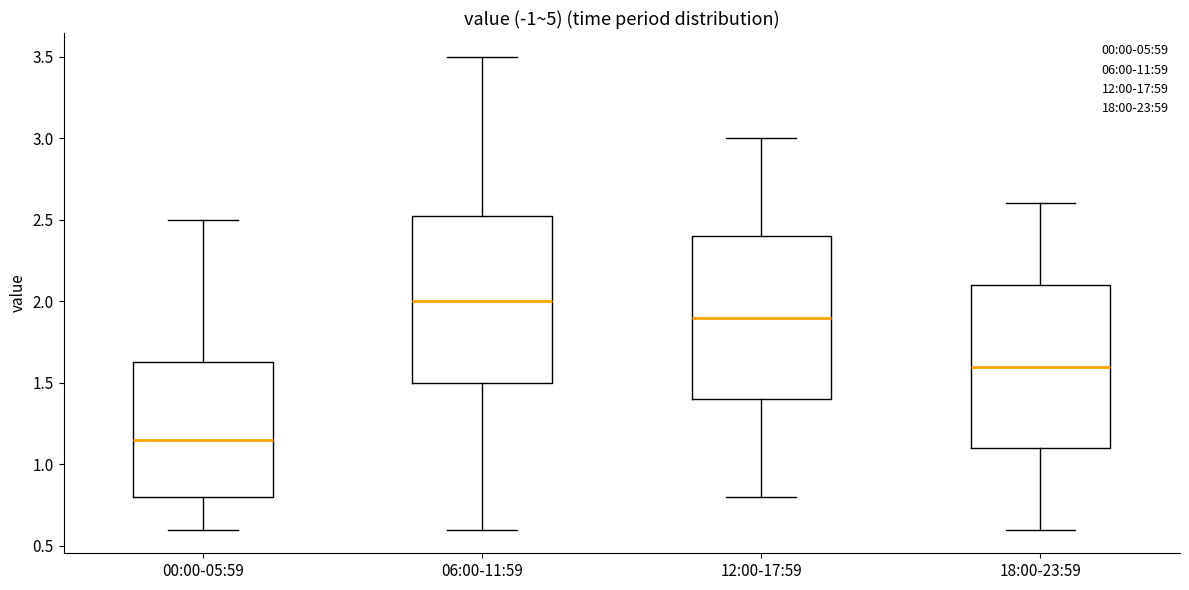

Where does the lower whisker of the box for 06:00-11:59 end on the y-axis? The values are not printed on the chart, so give them approximately, as read against the axis.

0.60